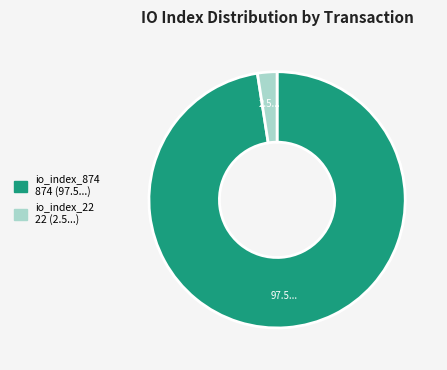

Between io_index_22 and io_index_874, which is larger?

io_index_874